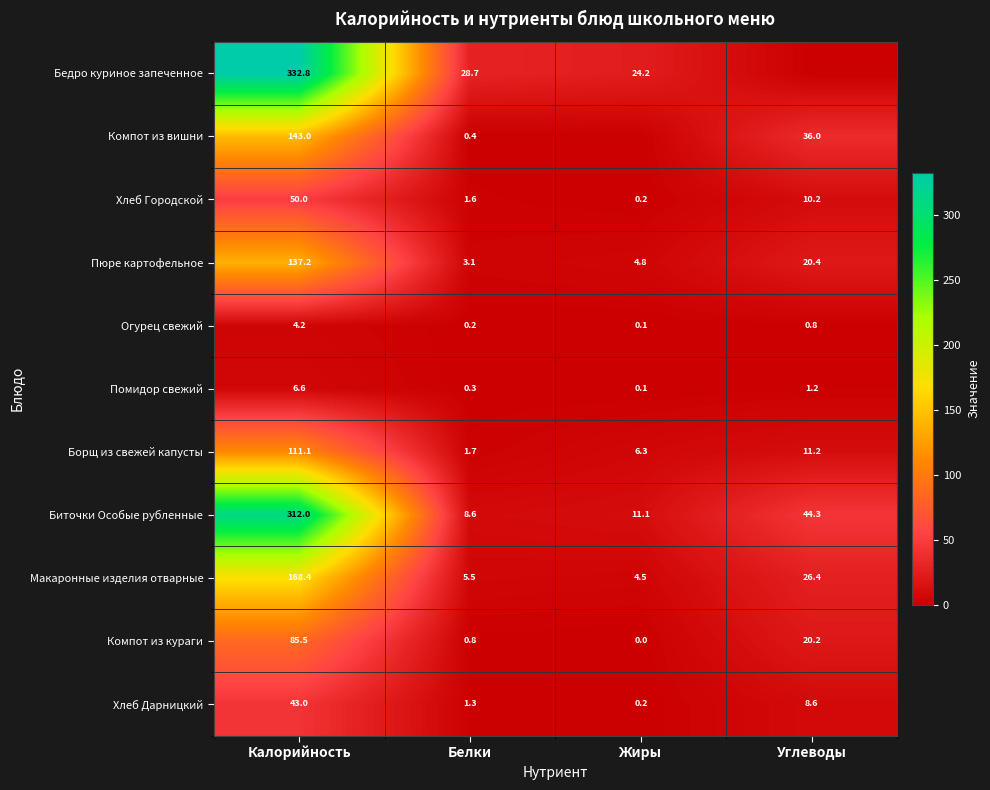

What is the lowest value of the Огурец свежий series?

0.1